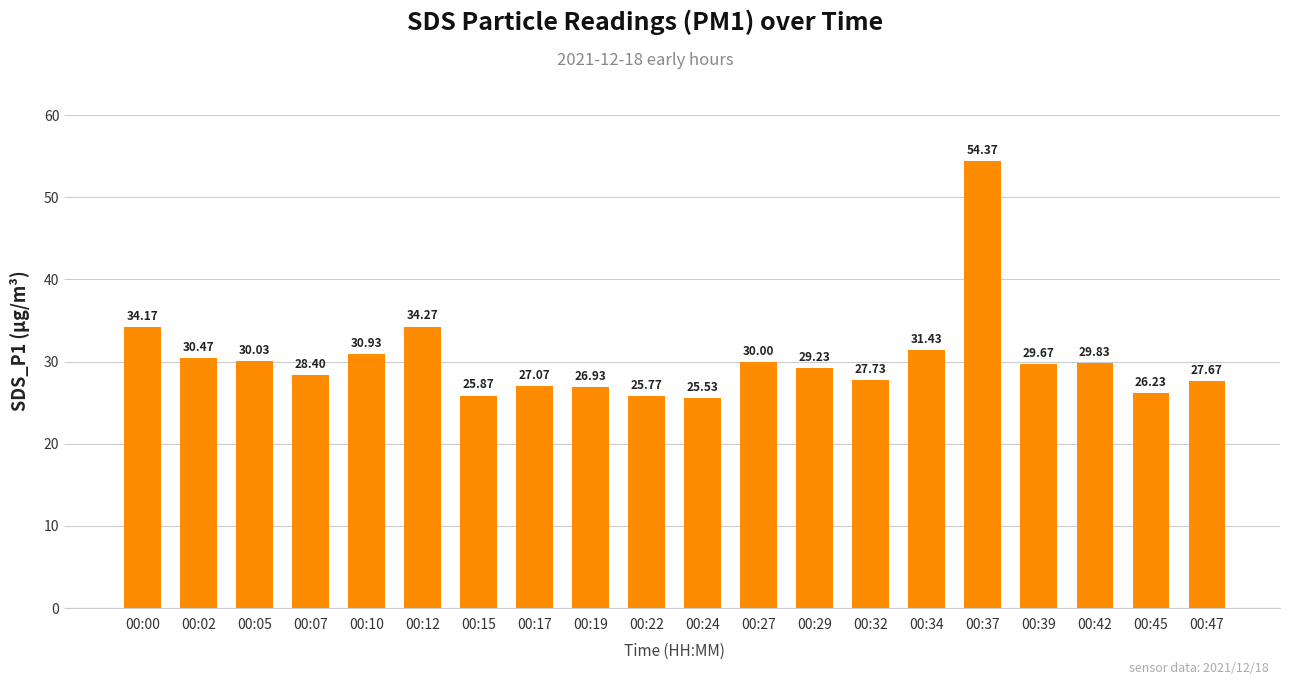

True or false: the data shows 30.0 at 00:27.

True